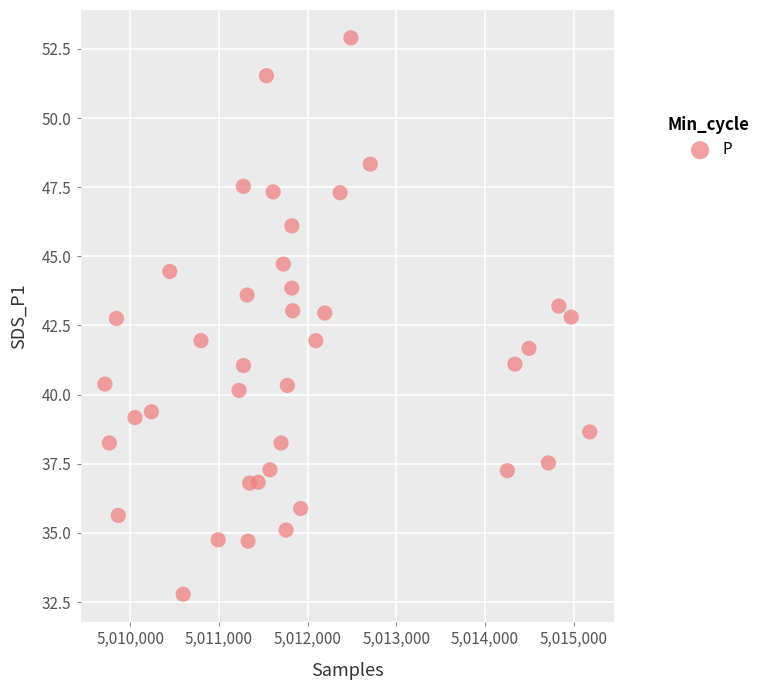

What is the range of Y values (max minus min)?

20.1